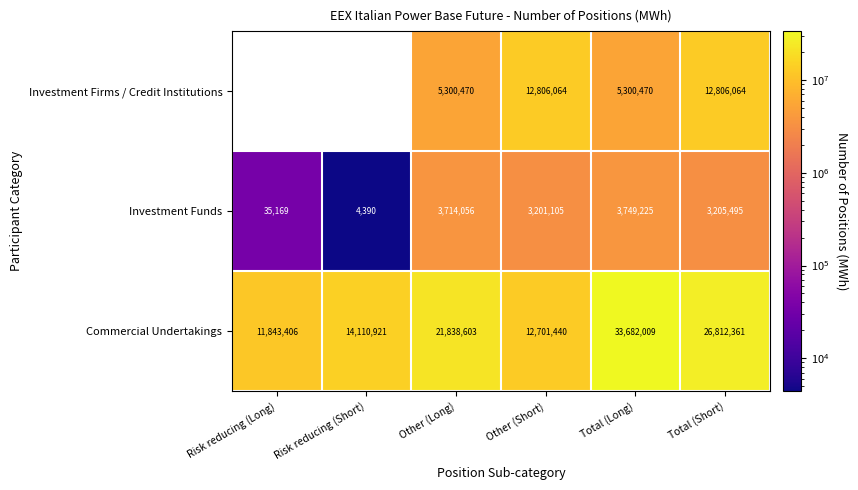

What is the difference between the maximum and second lowest values in the Commercial Undertakings series?

20980569